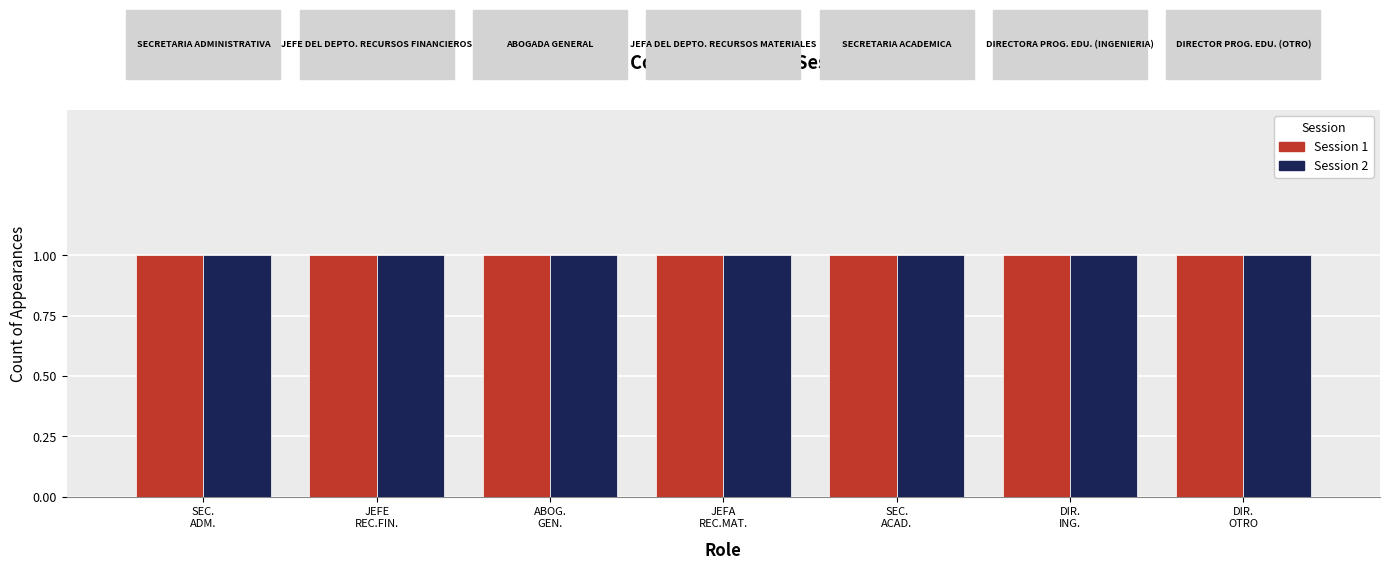

How many bars are there in total?

14